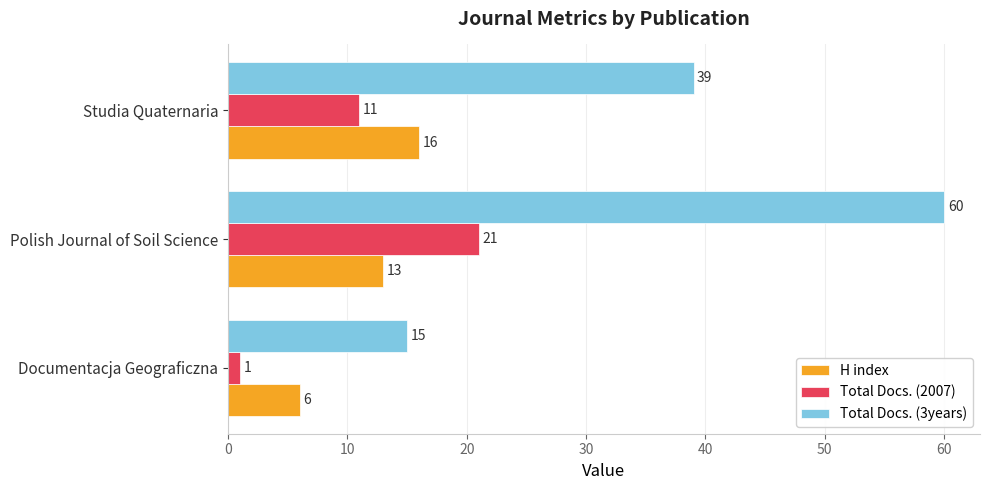

At how many categories does at least one series exceed 17?

2